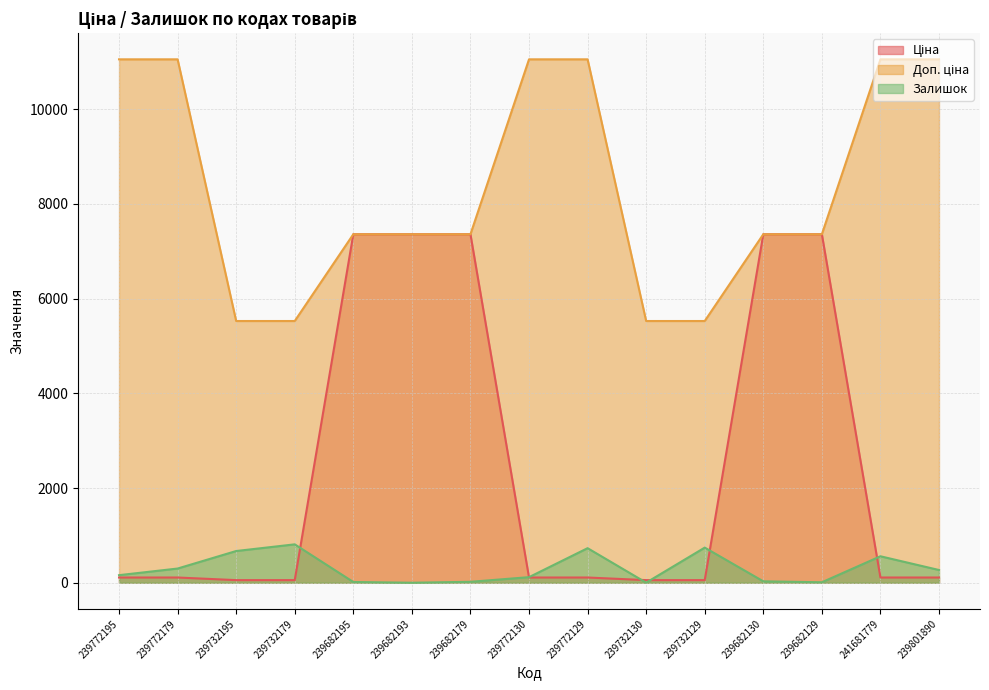

Which series has the largest total across all categories?

Доп. ціна